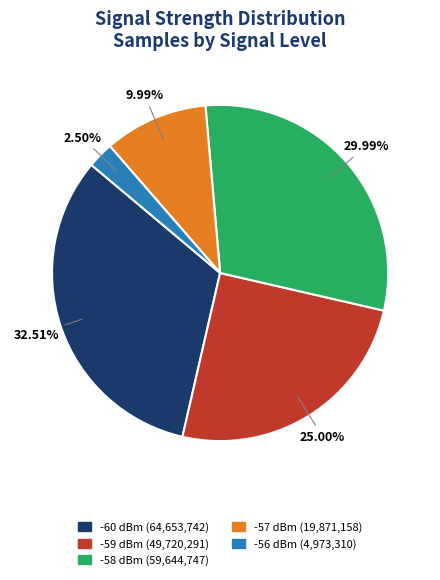

Does any single category account for the majority?

No